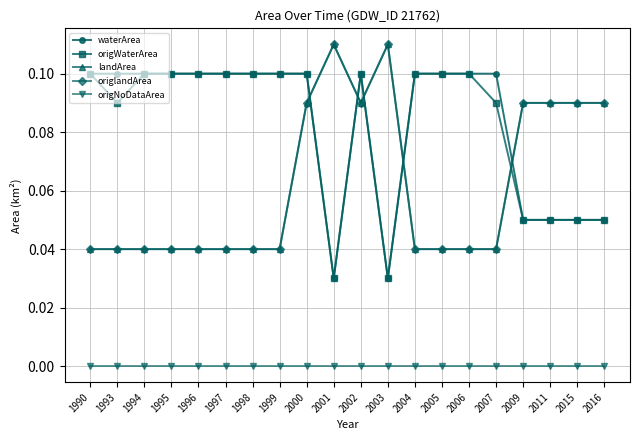

Between 1998 and 2015, which series saw the biggest shift?

waterArea